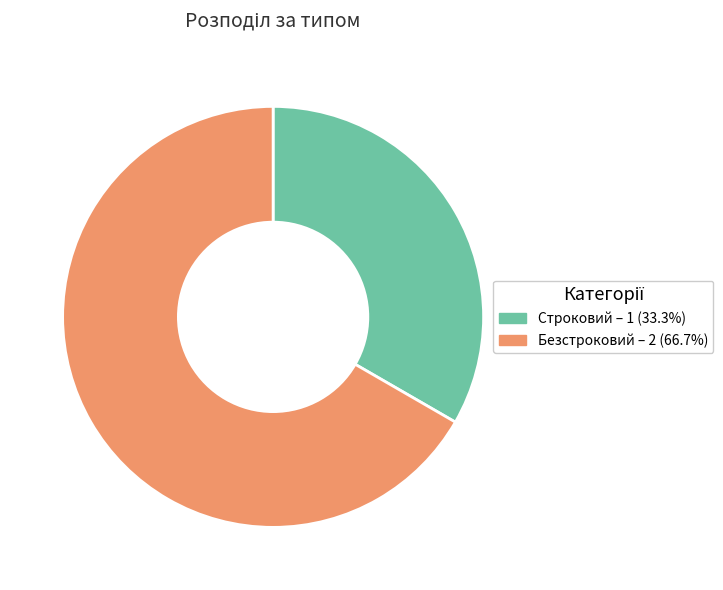

Do Безстроковий and Строковий together represent more than half of the pie?

Yes